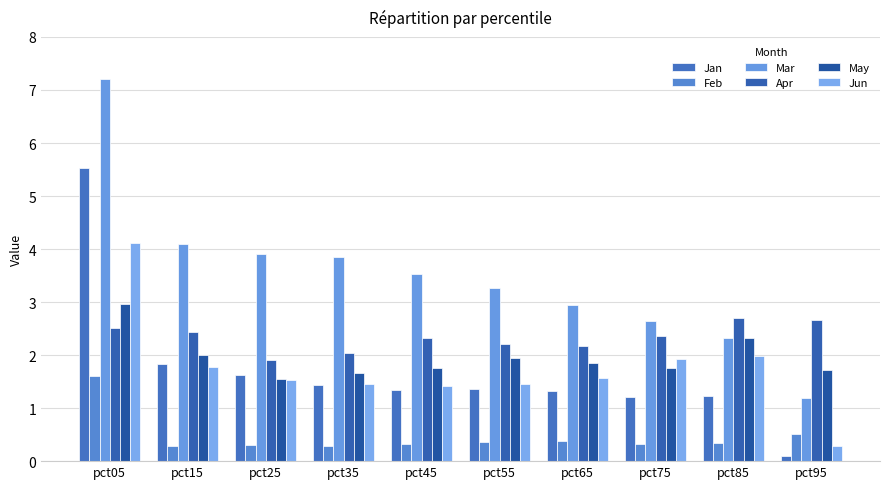

What is the value of the Apr bar at the 8th from the left?

2.4